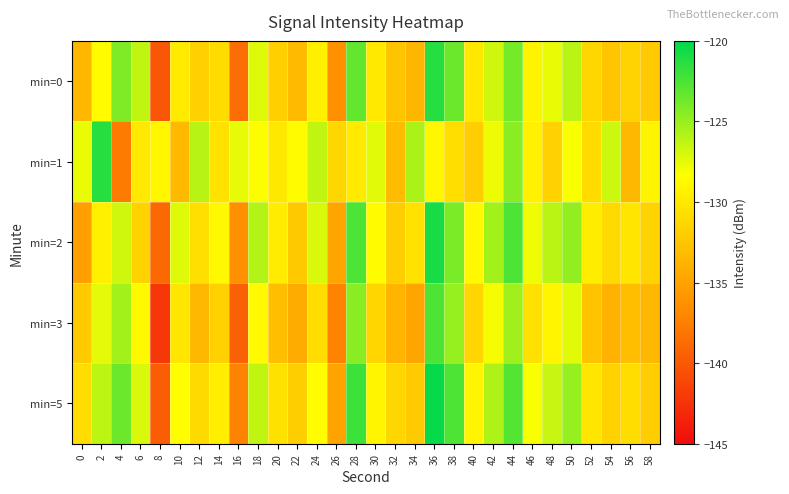

What is the total value across all series at 2?

-633.0